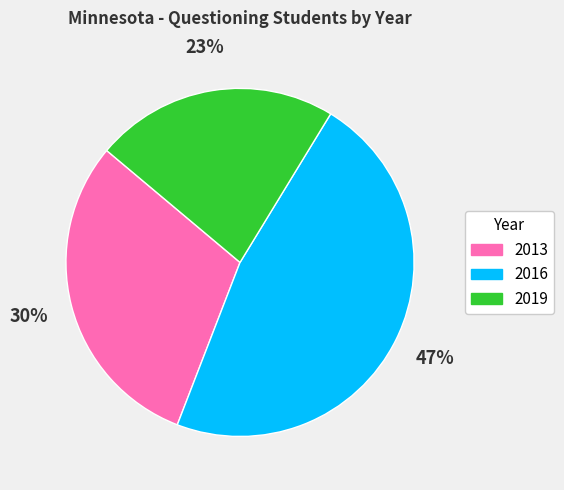

Is the sum of 2019 and 2016 greater than half?

Yes